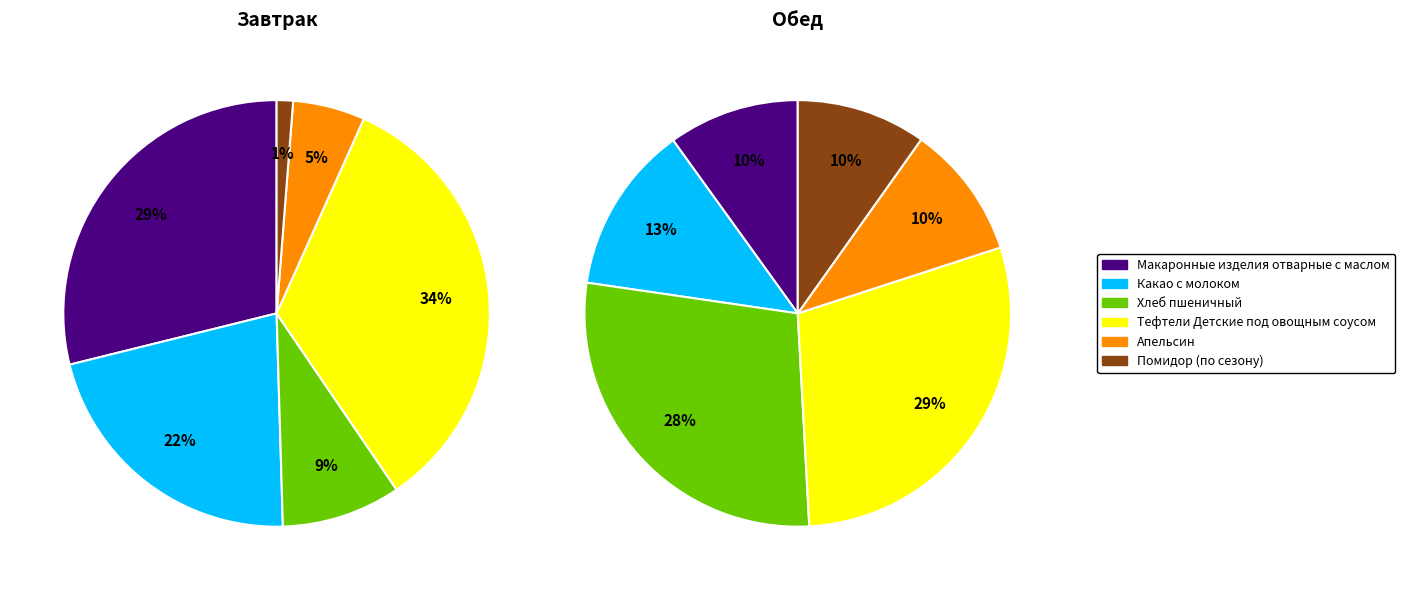

The 3 slice represents 24% of the pie. True or false?

False